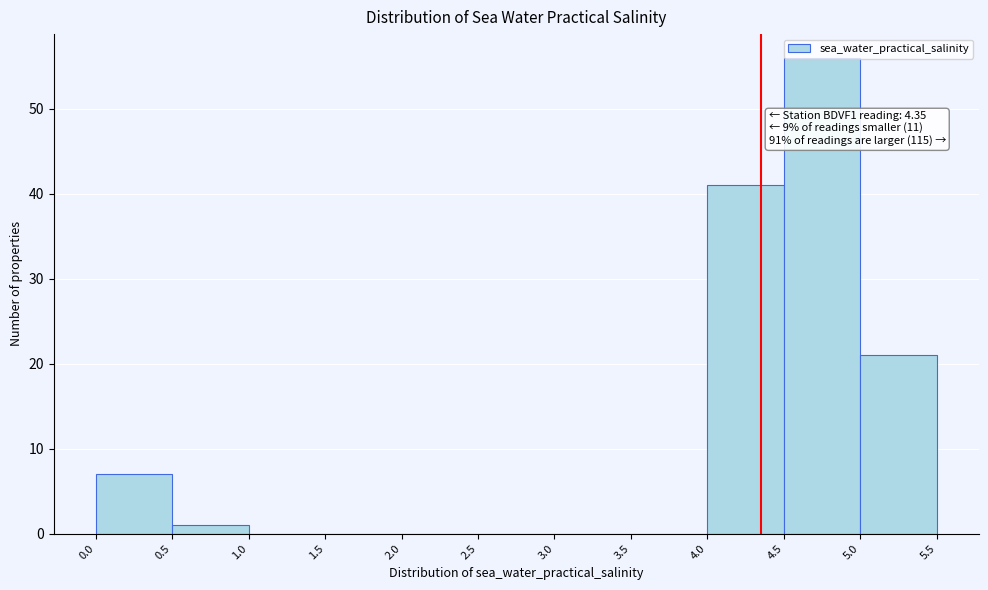

Which range on the x-axis has the tallest bar?

4.5 to 5.0